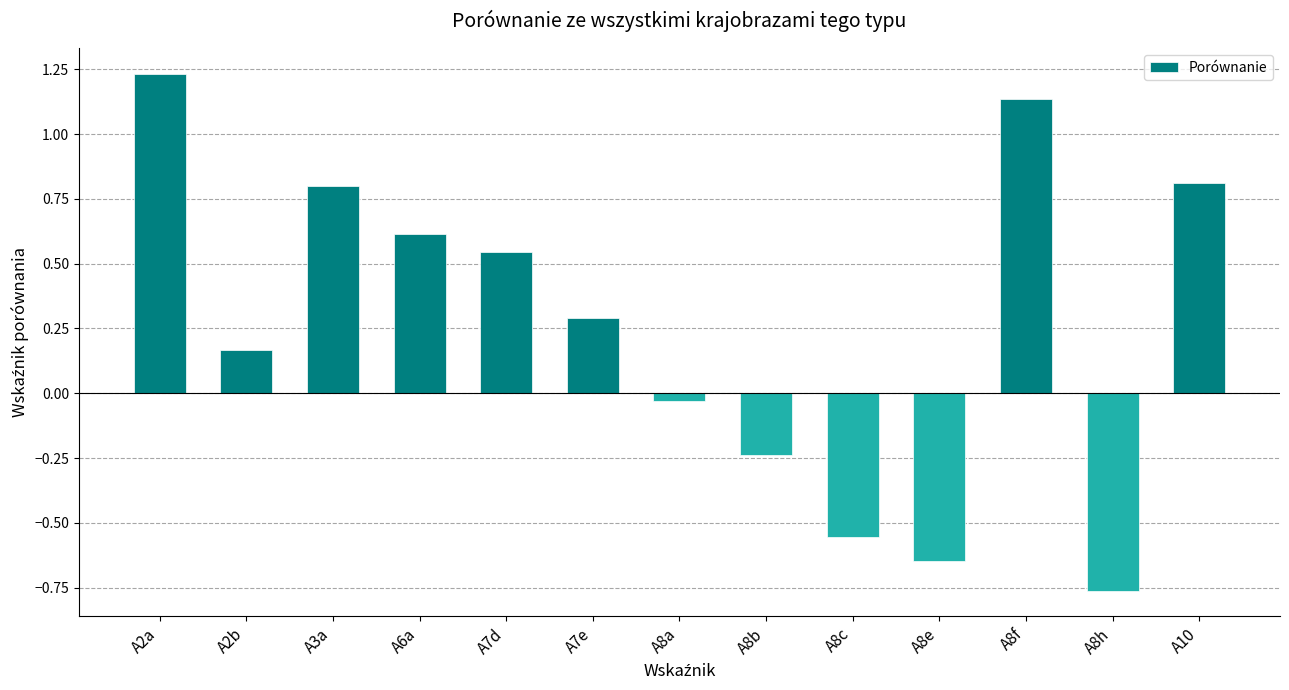

The value at A7d is 0.2. True or false?

False